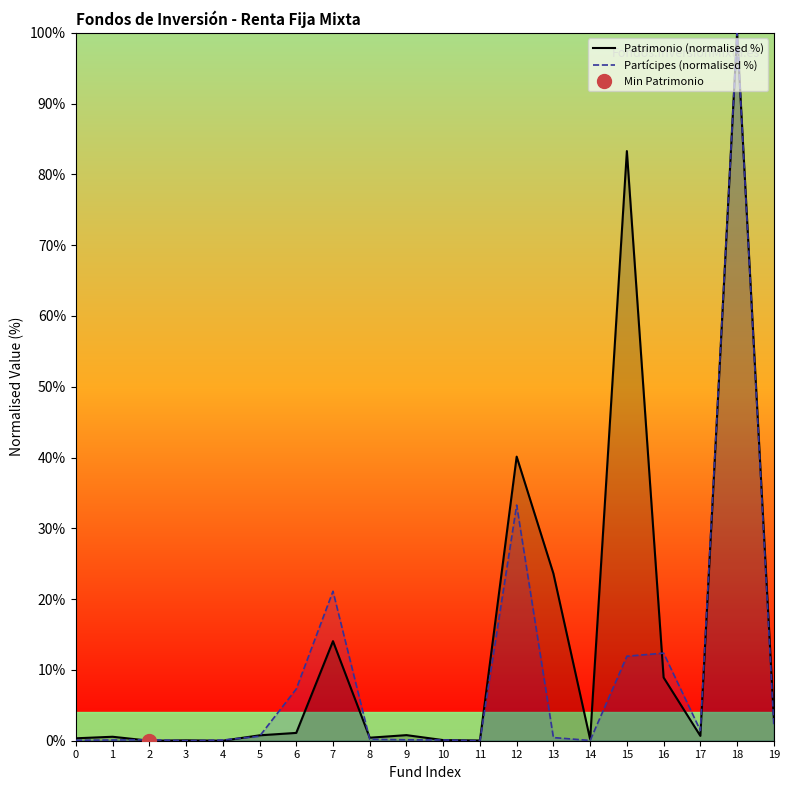

True or false: Patrimonio (normalised %) has a value of 53.1 at 15.

False